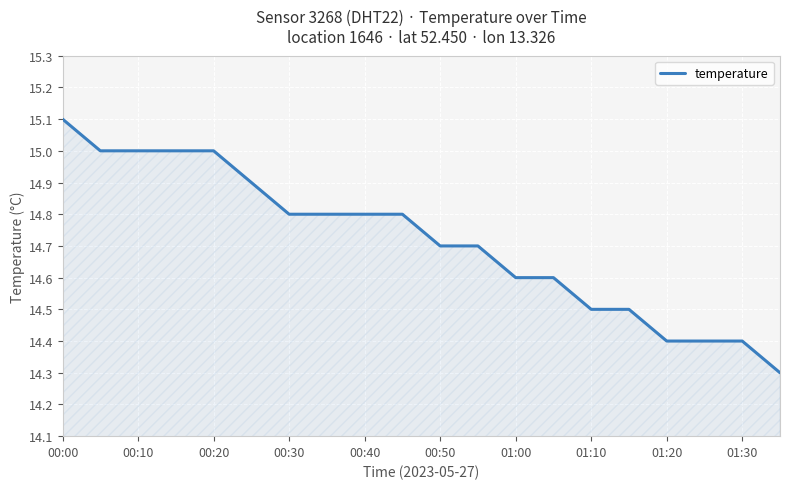

What is the difference between the maximum and minimum values?

0.8